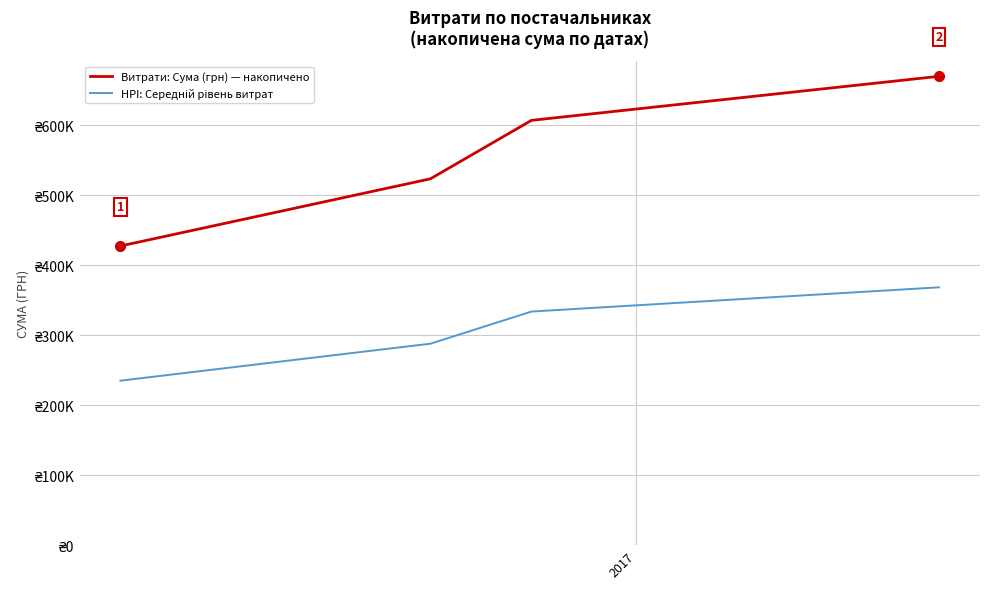

Reading left to right, extract all data points from this chart.

Витрати: Сума (грн) — накопичено: 427252.6	523174.8	606636.8	669531.2
HPI: Середній рівень витрат: 234988.9	287746.2	333650.3	368242.2